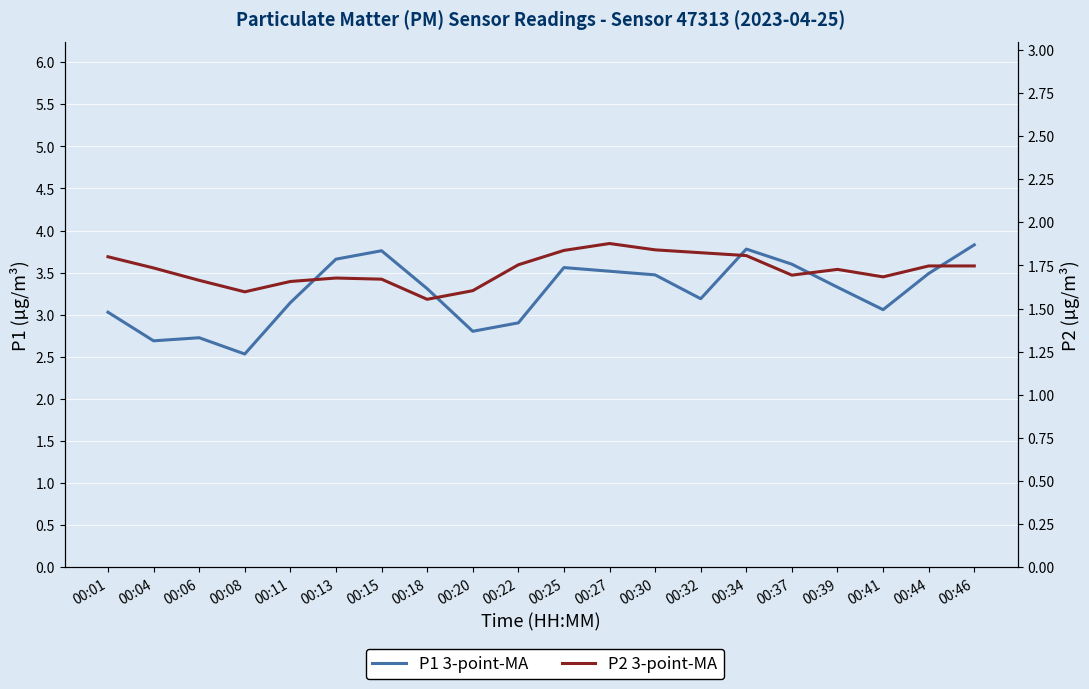

Count the number of data series in this chart.

2